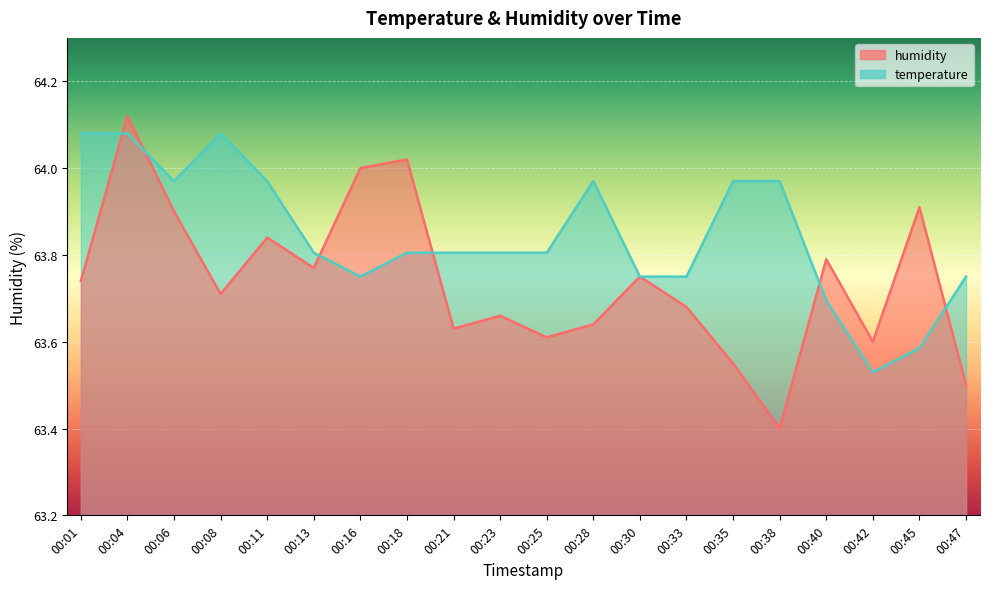

Which series has the largest total across all categories?

temperature